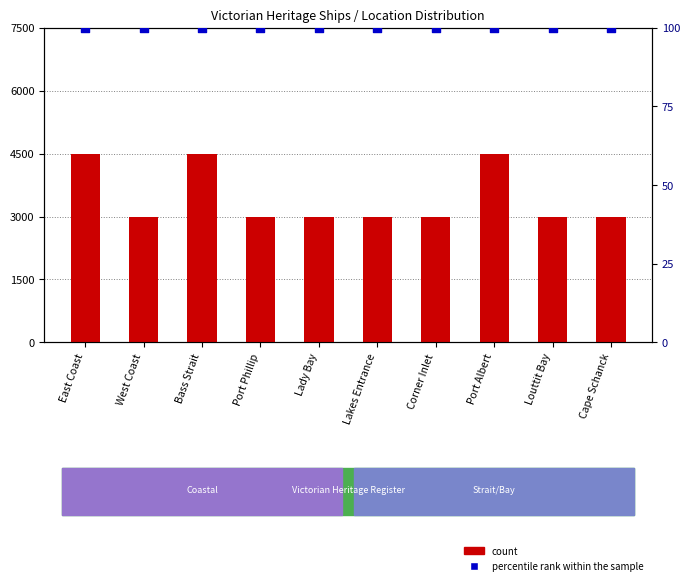

Which series contains the lowest Y value?

percentile rank within the sample